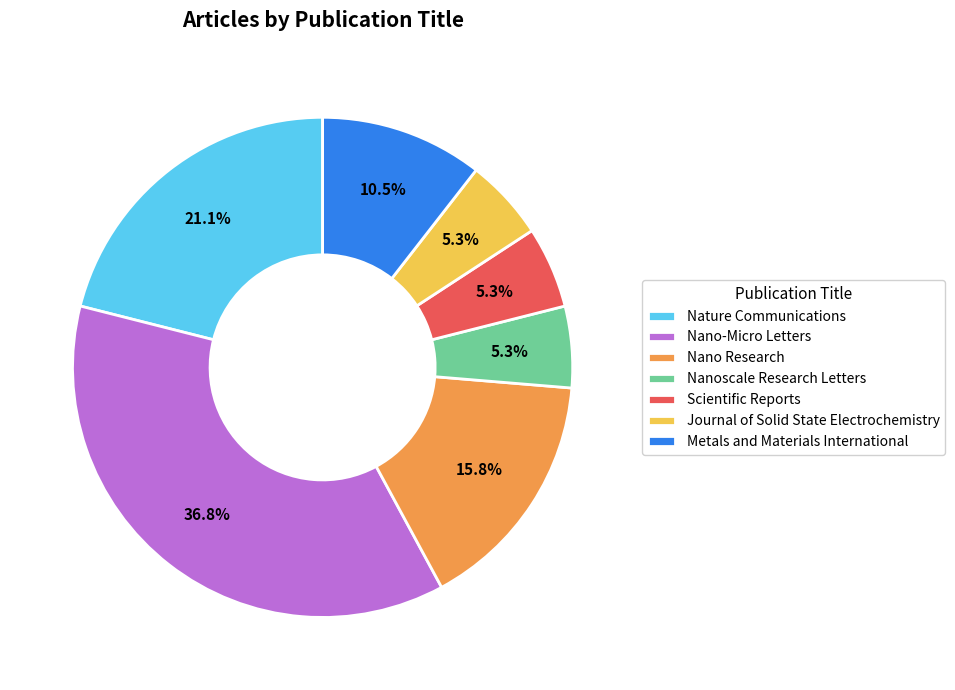

What is the total percentage of Nano-Micro Letters and Scientific Reports?

42.1%